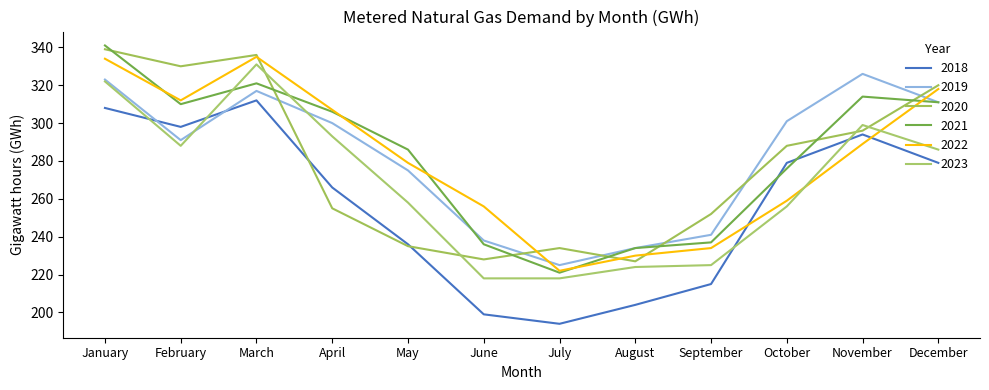

True or false: 2018 and 2019 cross at least once.

True